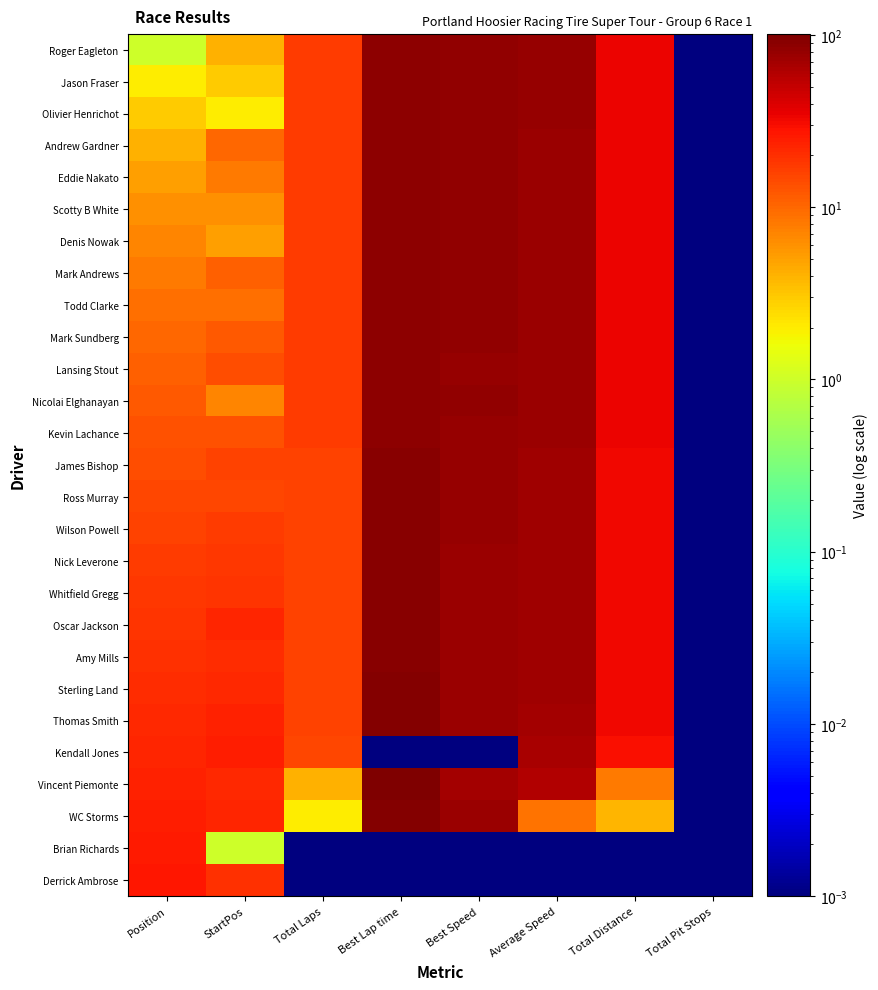

At how many categories does at least one series exceed 8?

7